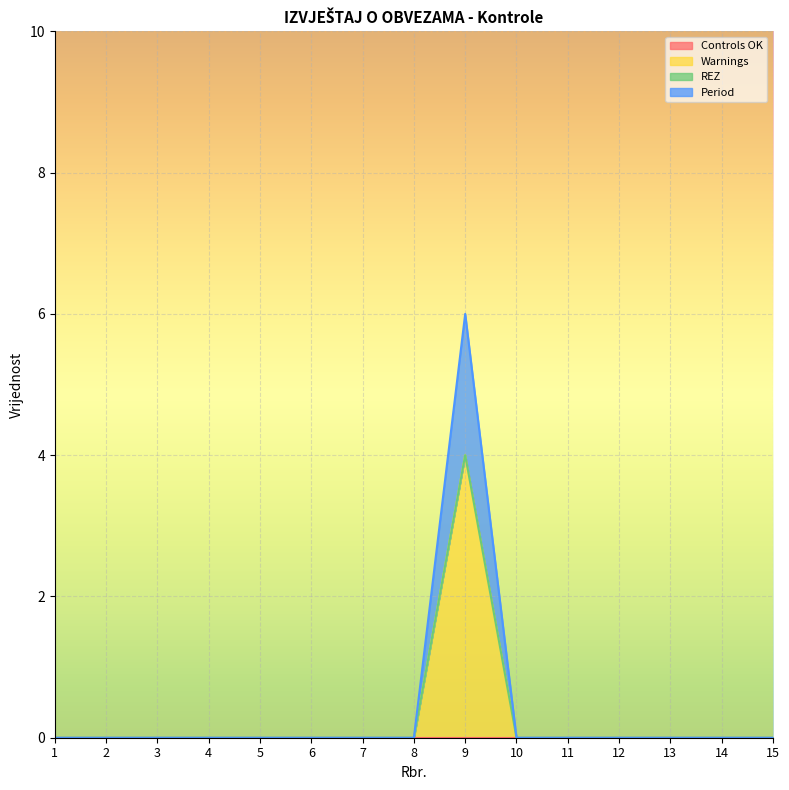

True or false: Warnings and Period intersect in this chart.

False